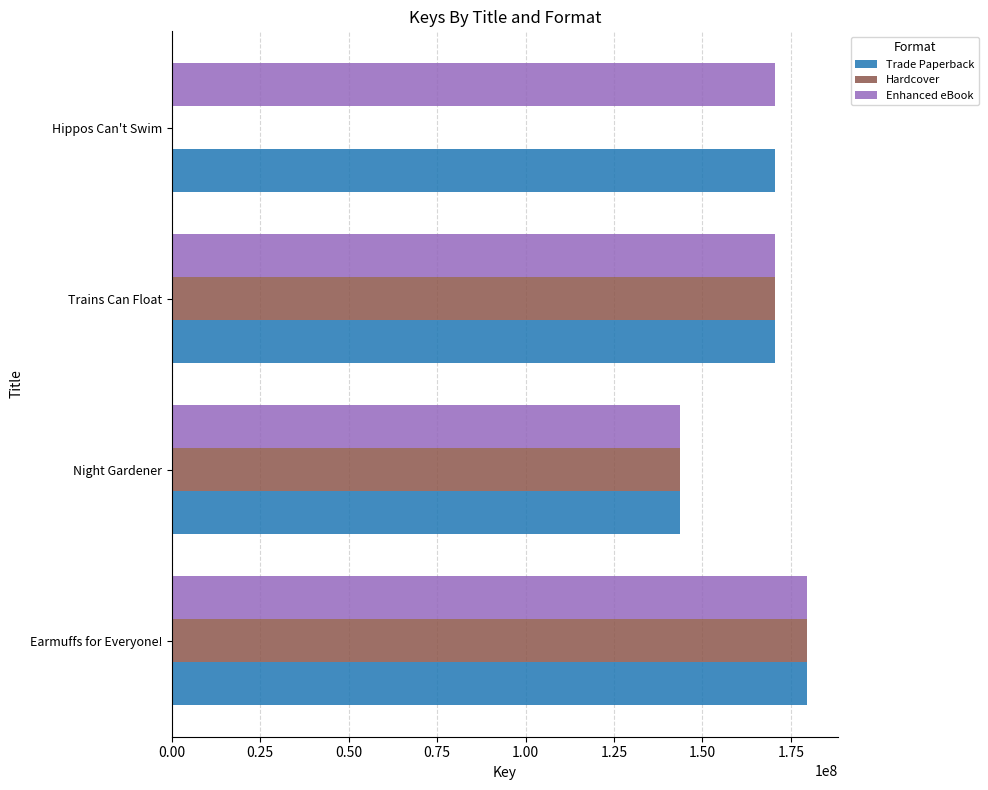

Between Night Gardener and Hippos Can't Swim, which series saw the biggest shift?

Hardcover